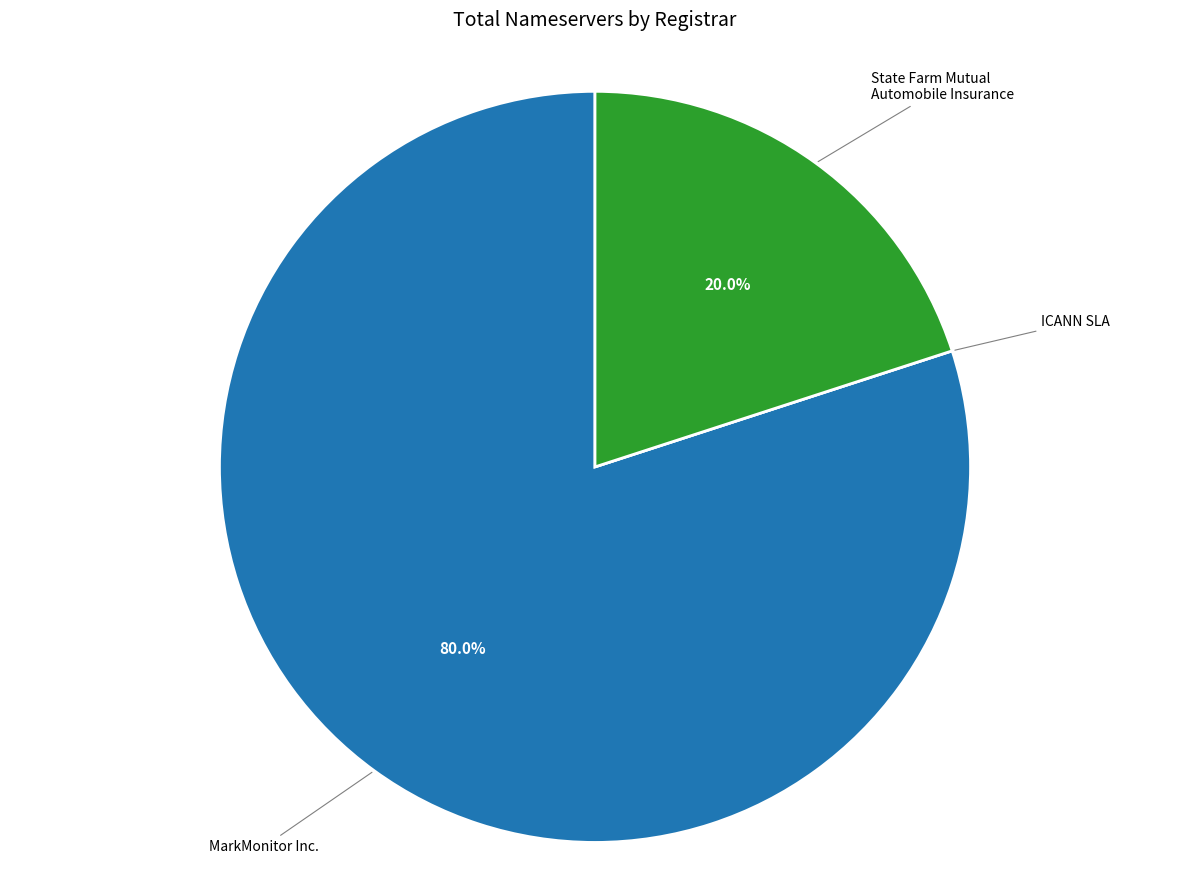

Is there any slice that represents more than half of the pie?

Yes